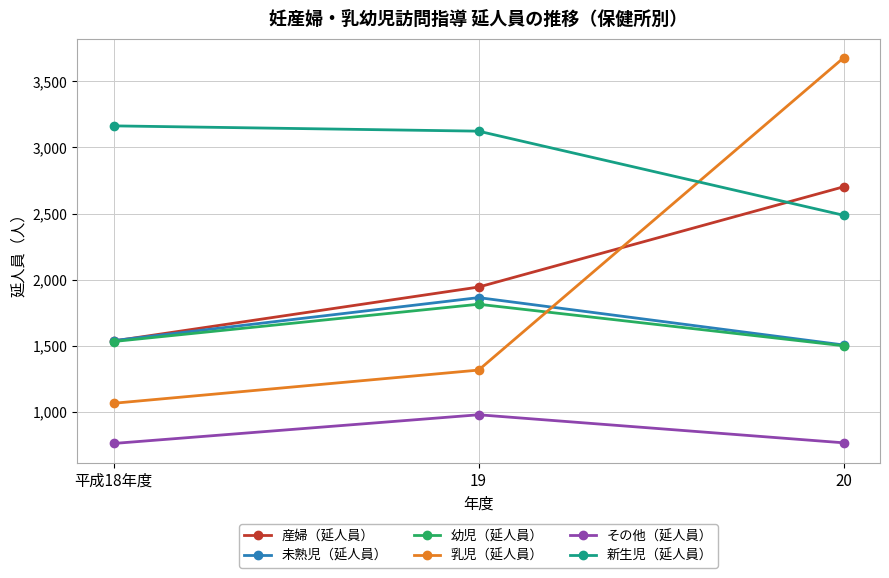

How many data points does each series have?

3